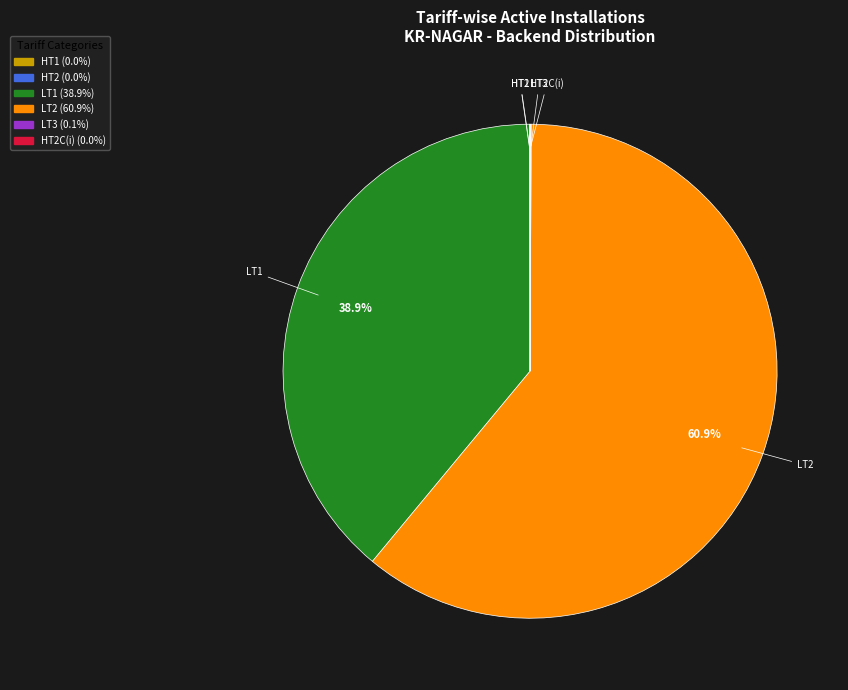

Does any single category account for the majority?

Yes